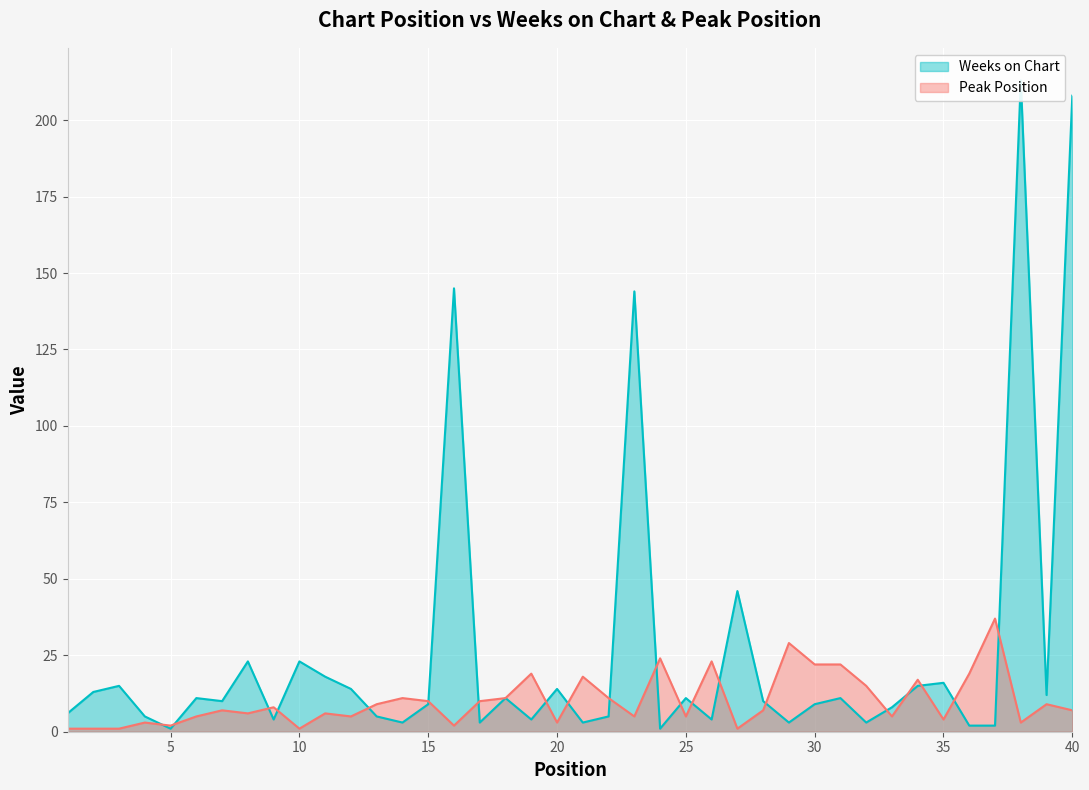

Which label corresponds to the smallest value in the chart?

5